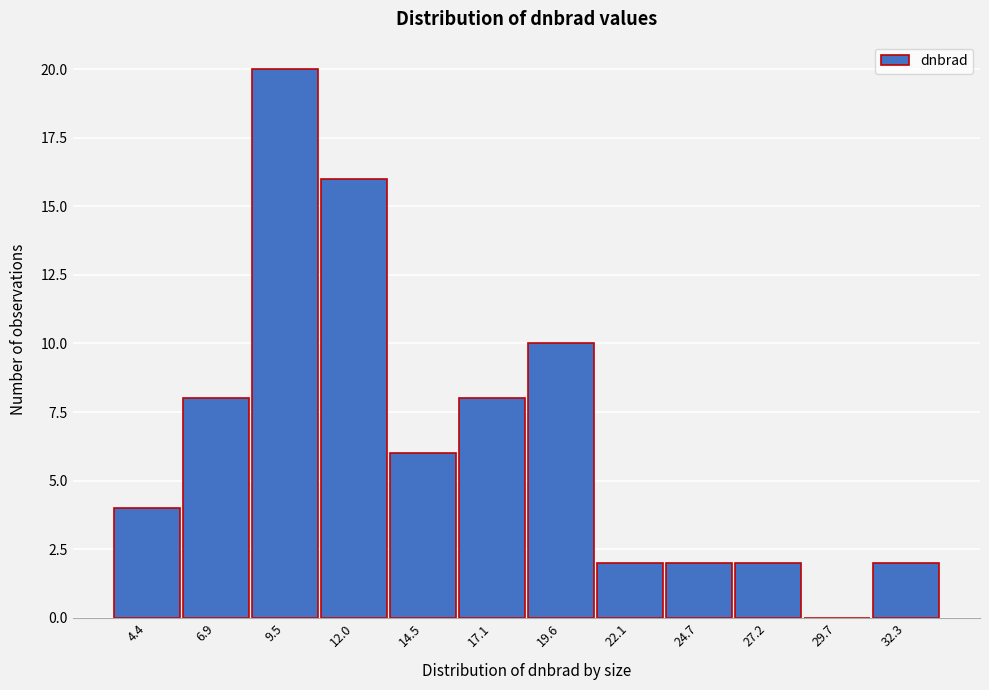

Reading right to left, what are all the values shown in this chart?

32.3=2	29.7=0	27.2=2	24.7=2	22.1=2	19.6=10	17.1=8	14.5=6	12.0=16	9.5=20	6.9=8	4.4=4